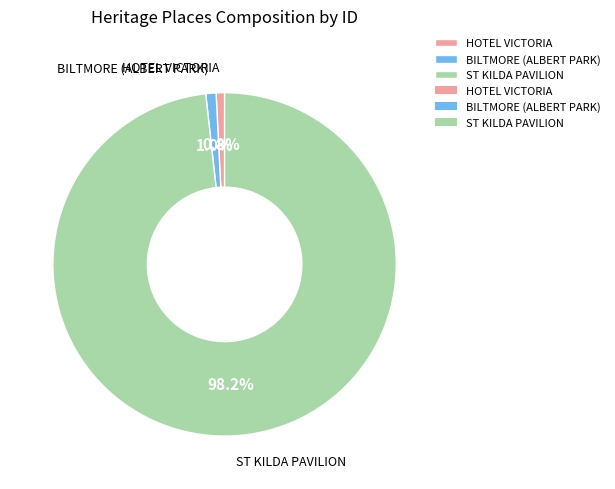

Approximately how many times larger is the value at ST KILDA PAVILION compared to HOTEL VICTORIA?

124.1